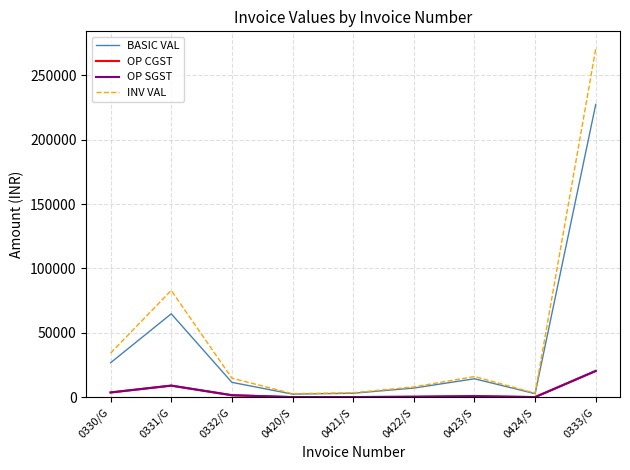

Does the chart have visible grid lines?

Yes